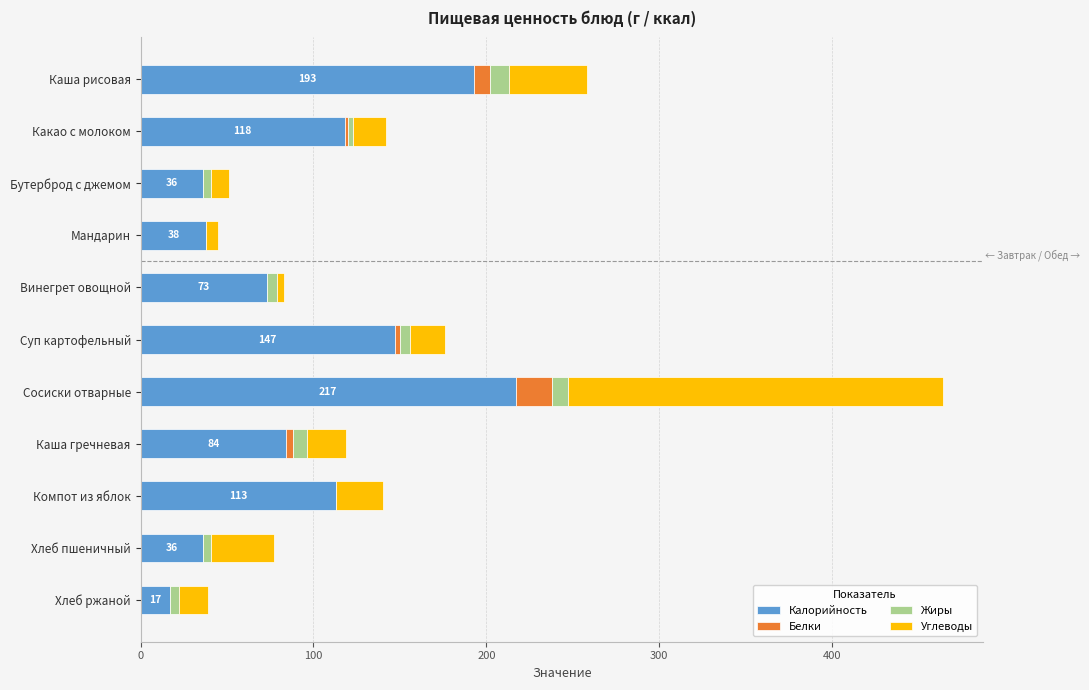

True or false: Калорийность has a value of 12 at Мандарин.

False